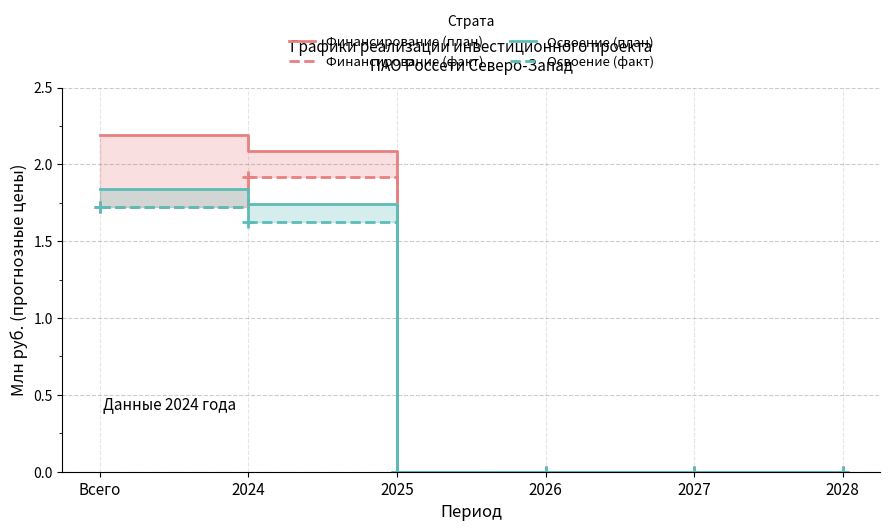

At which label does Финансирование (план) reach its peak?

Всего